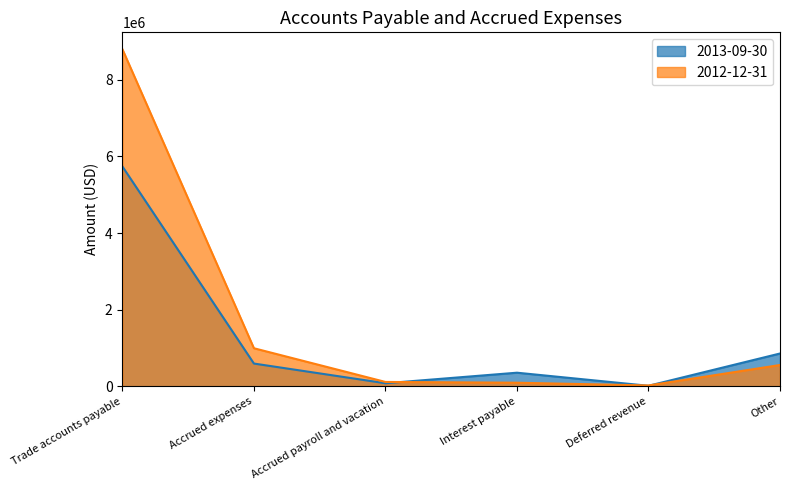

Between which two adjacent categories do 2013-09-30 and 2012-12-31 first intersect?

Accrued payroll and vacation and Interest payable